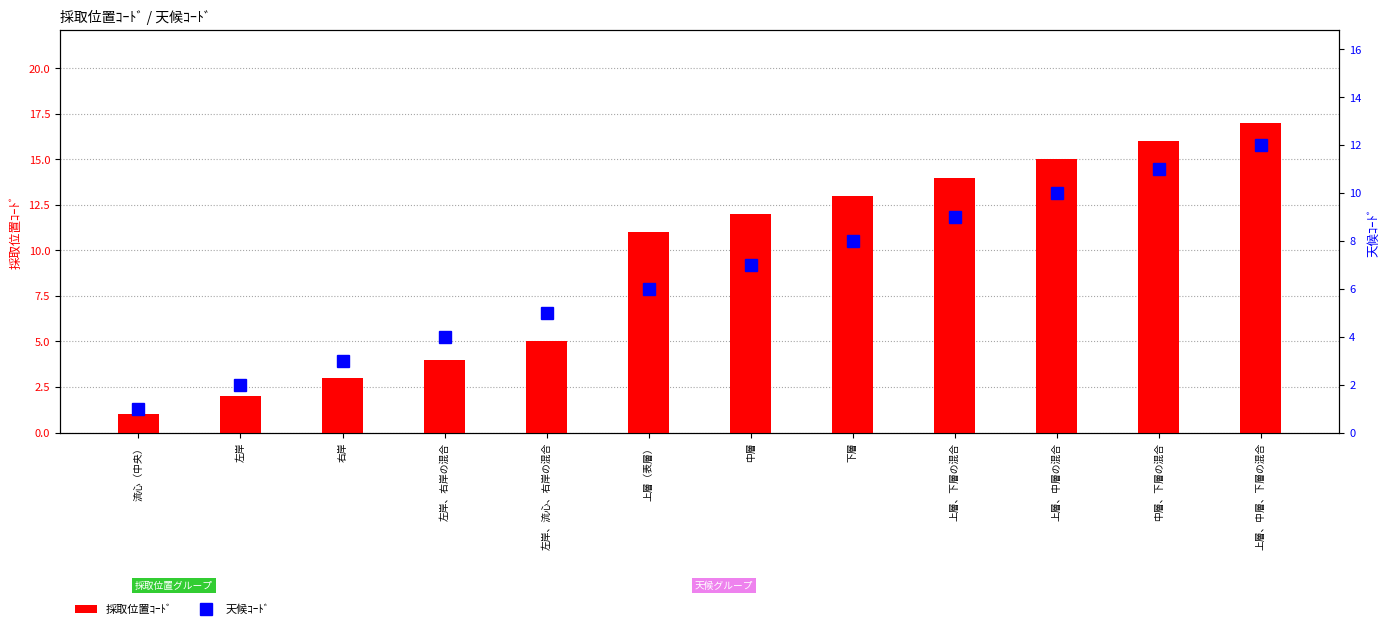

What is the sum of all 採取位置ｺｰﾄﾞ values?

113